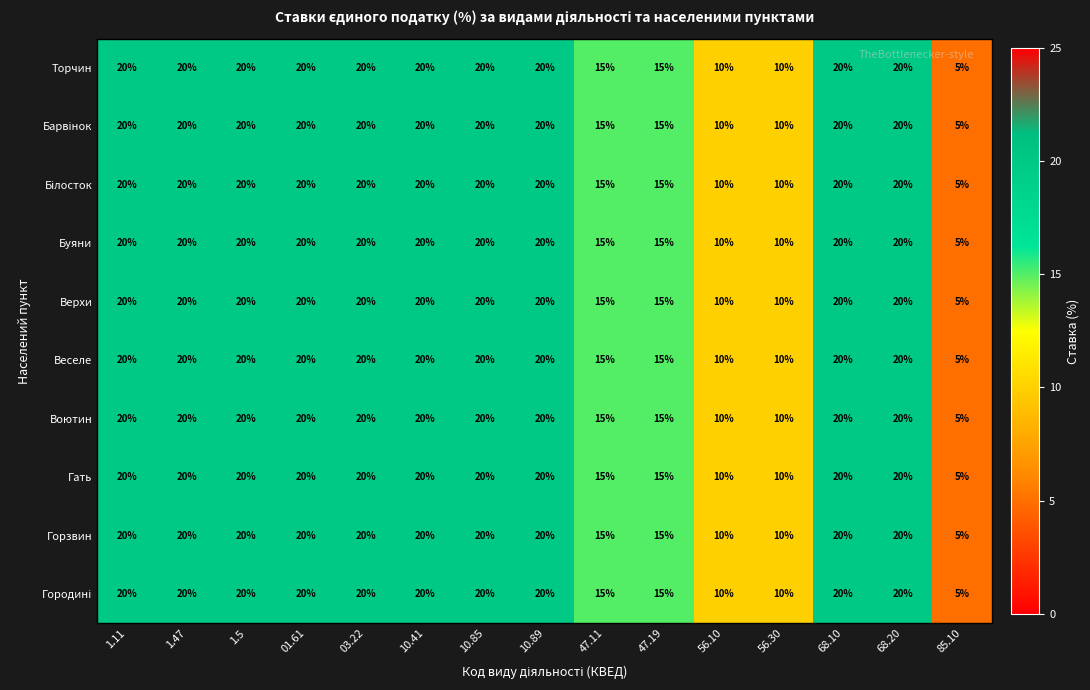

What is the approximate value of Буяни at 56.10?

10